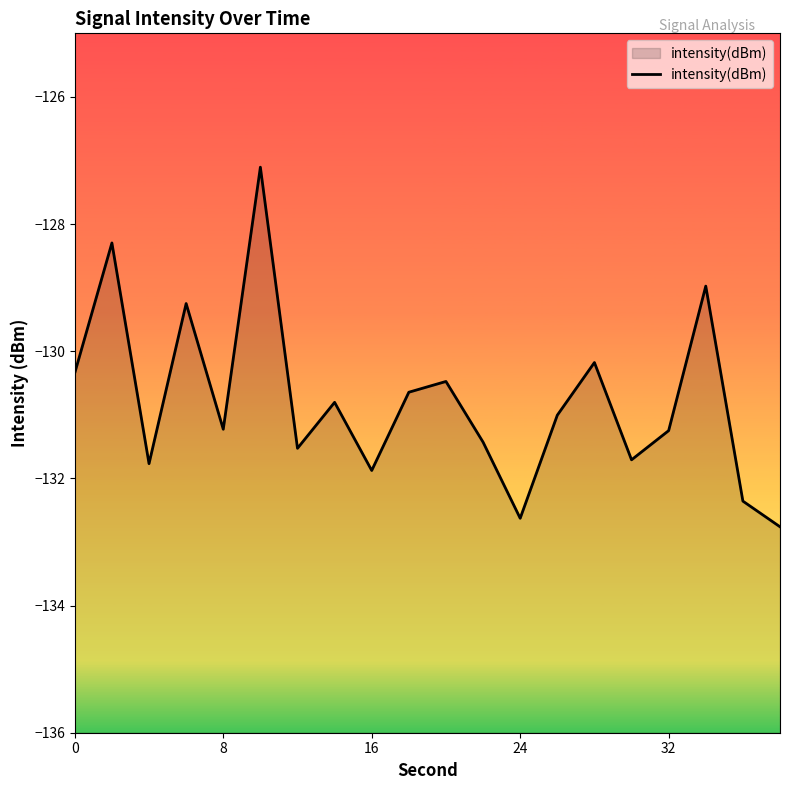

What is the difference between the maximum and minimum values?

5.7